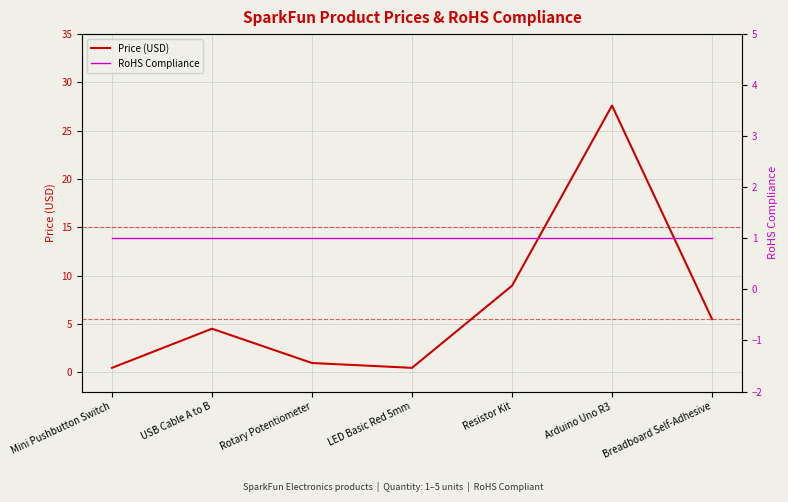

What position from the right is USB Cable A to B?

6